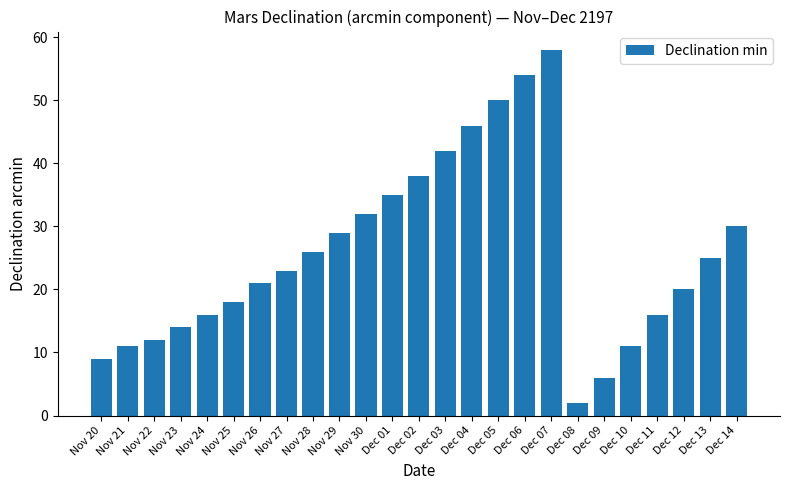

Reading left to right, what are all the values shown in this chart?

Nov 20=9	Nov 21=11	Nov 22=12	Nov 23=14	Nov 24=16	Nov 25=18	Nov 26=21	Nov 27=23	Nov 28=26	Nov 29=29	Nov 30=32	Dec 01=35	Dec 02=38	Dec 03=42	Dec 04=46	Dec 05=50	Dec 06=54	Dec 07=58	Dec 08=2	Dec 09=6	Dec 10=11	Dec 11=16	Dec 12=20	Dec 13=25	Dec 14=30